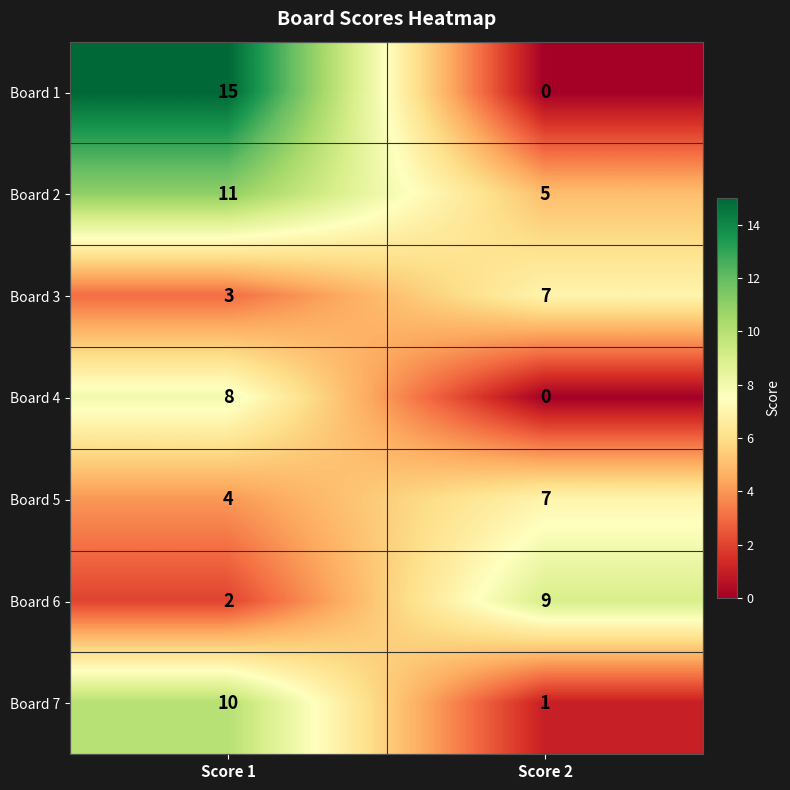

Read the Board 3 value at Score 1.

3